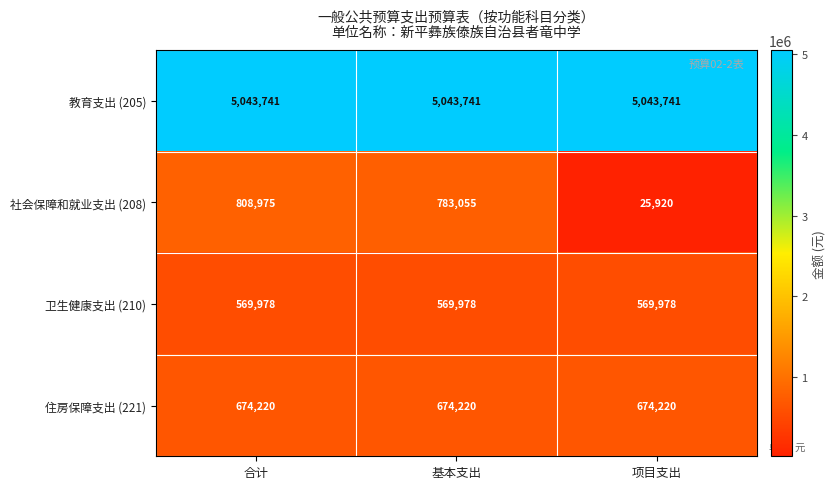

Is it true that 教育支出 (205) equals 5043741 at 基本支出?

True